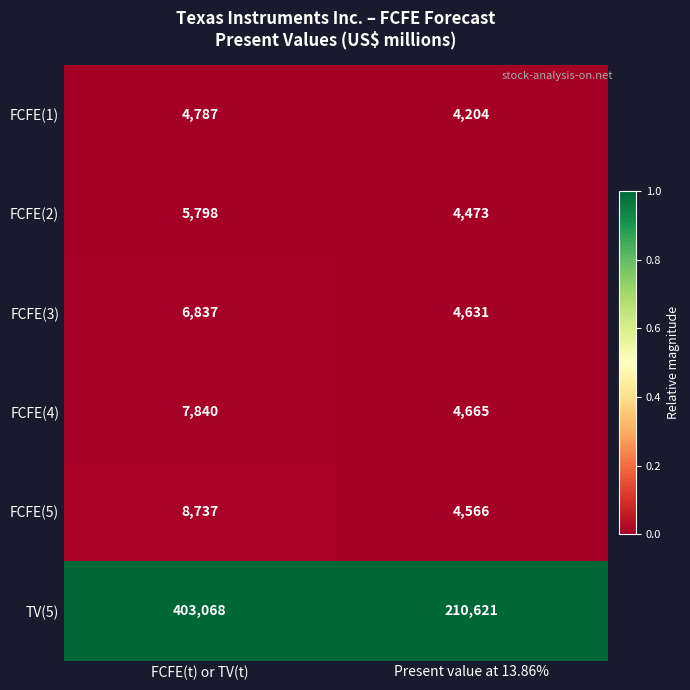

What is the difference between the highest and lowest values at FCFE(t) or TV(t)?

398281